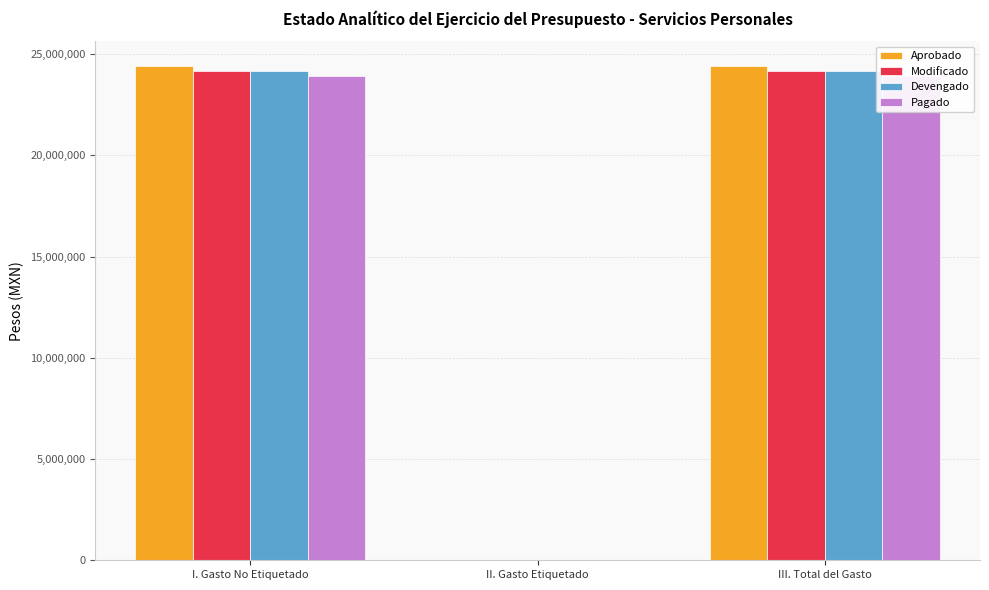

What is the average value of the Aprobado series?

16274966.0